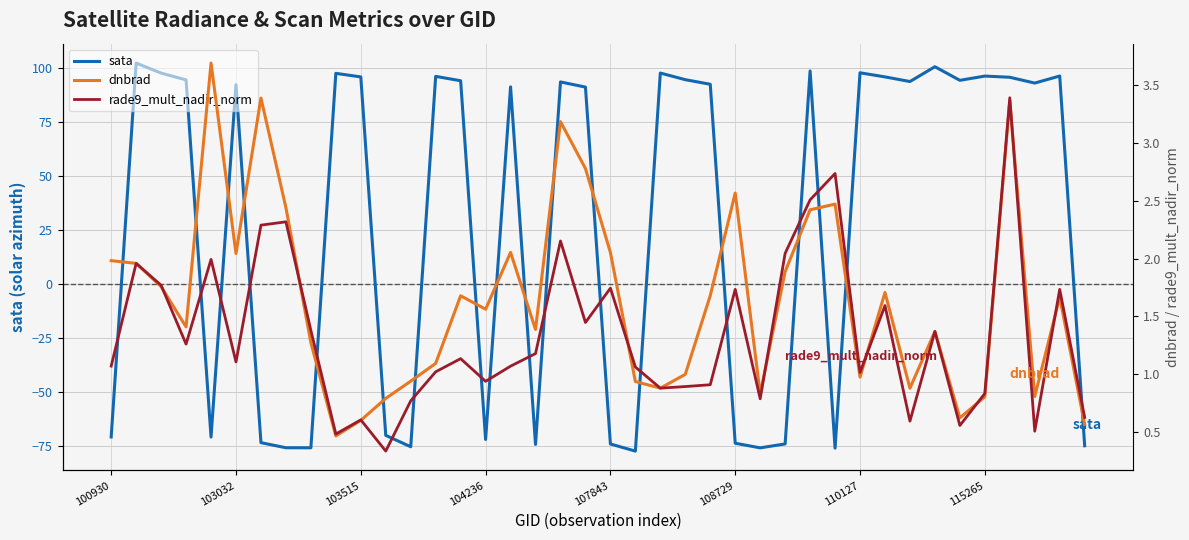

At how many categories does at least one series exceed 5?

24